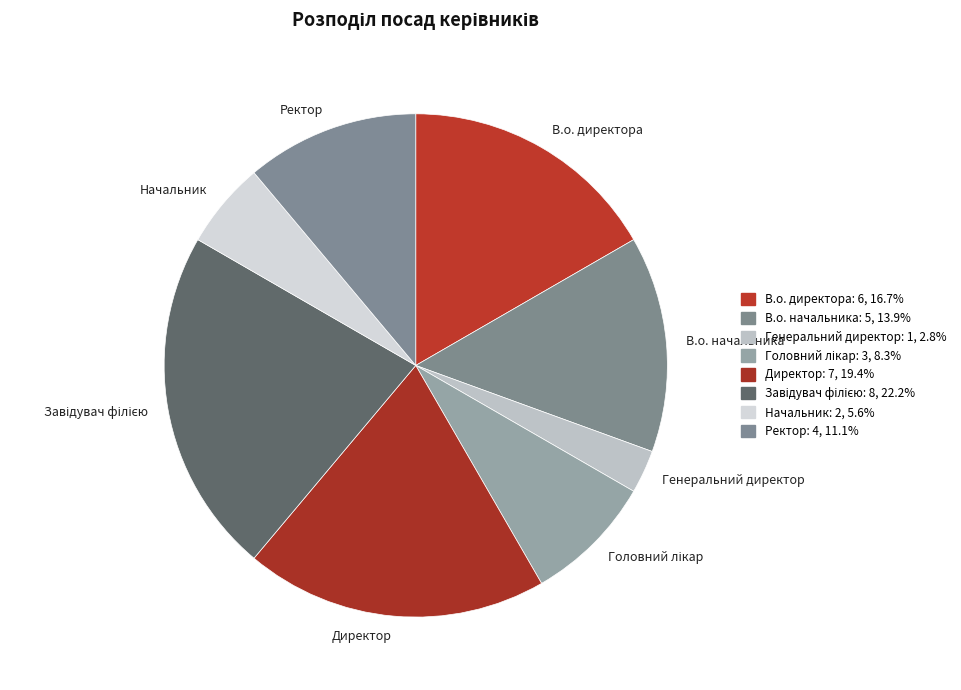

Is there any slice that represents more than half of the pie?

No